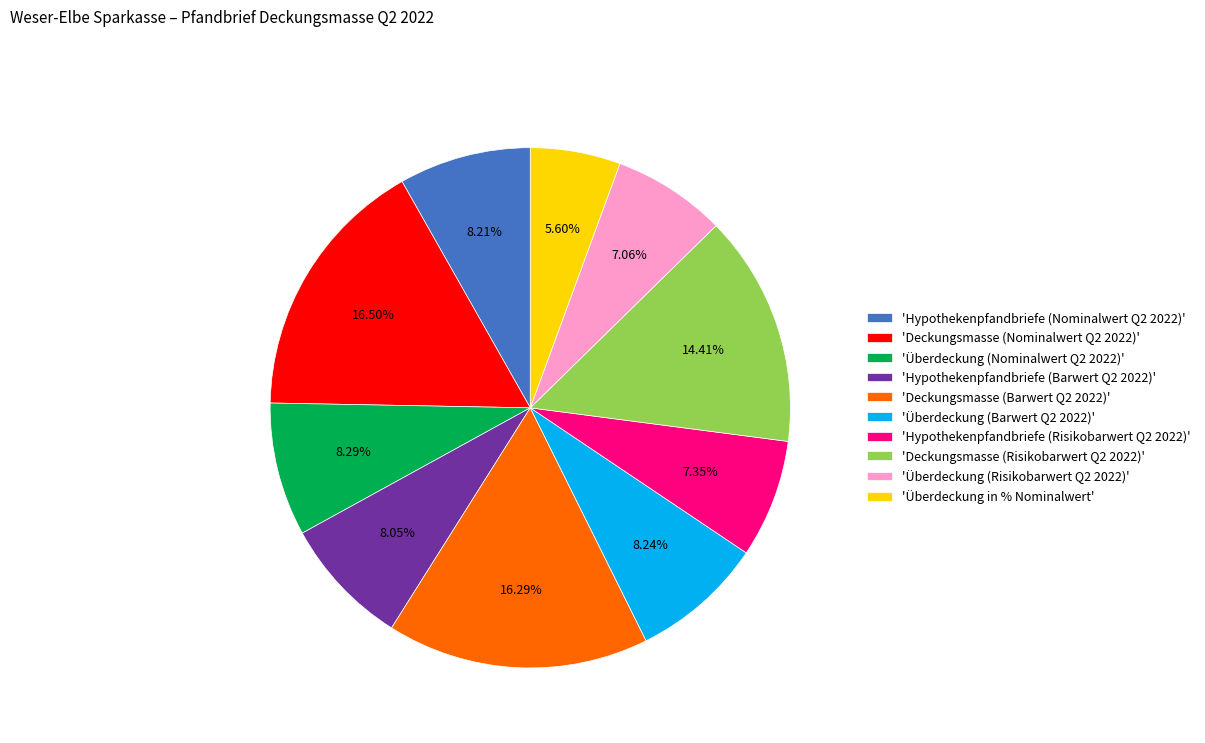

Is there a majority slice in this chart?

No